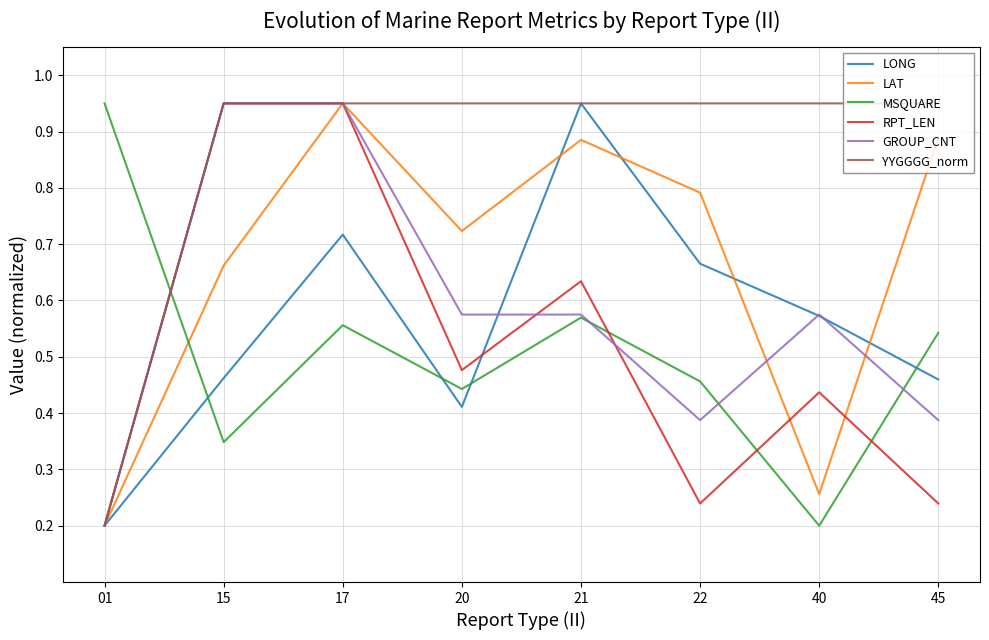

Which series has the largest total across all categories?

YYGGGG_norm